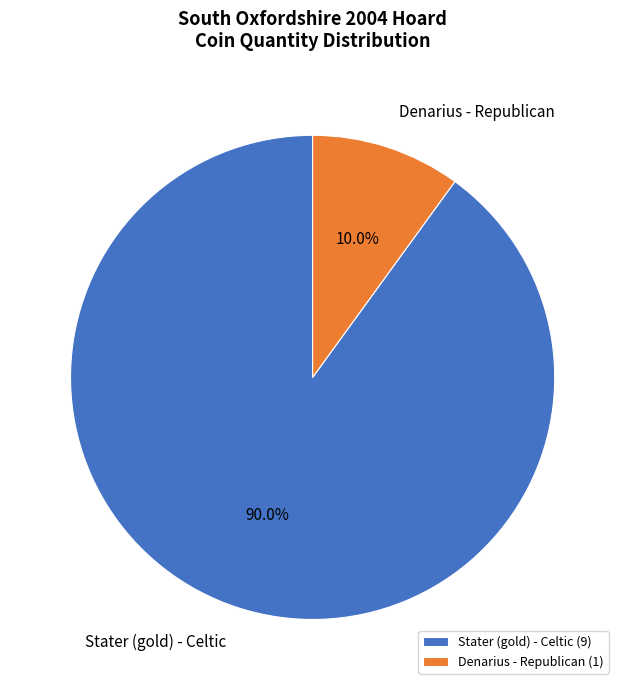

Rank the categories by value from highest to lowest.

Stater (gold) - Celtic, Denarius - Republican